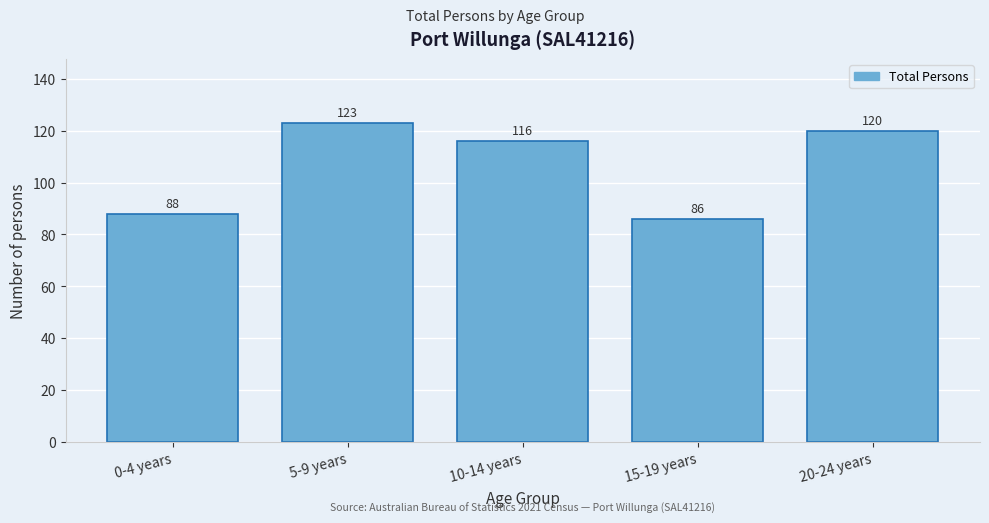

Reading left to right, transcribe all the data shown in this chart.

0-4 years=88	5-9 years=123	10-14 years=116	15-19 years=86	20-24 years=120